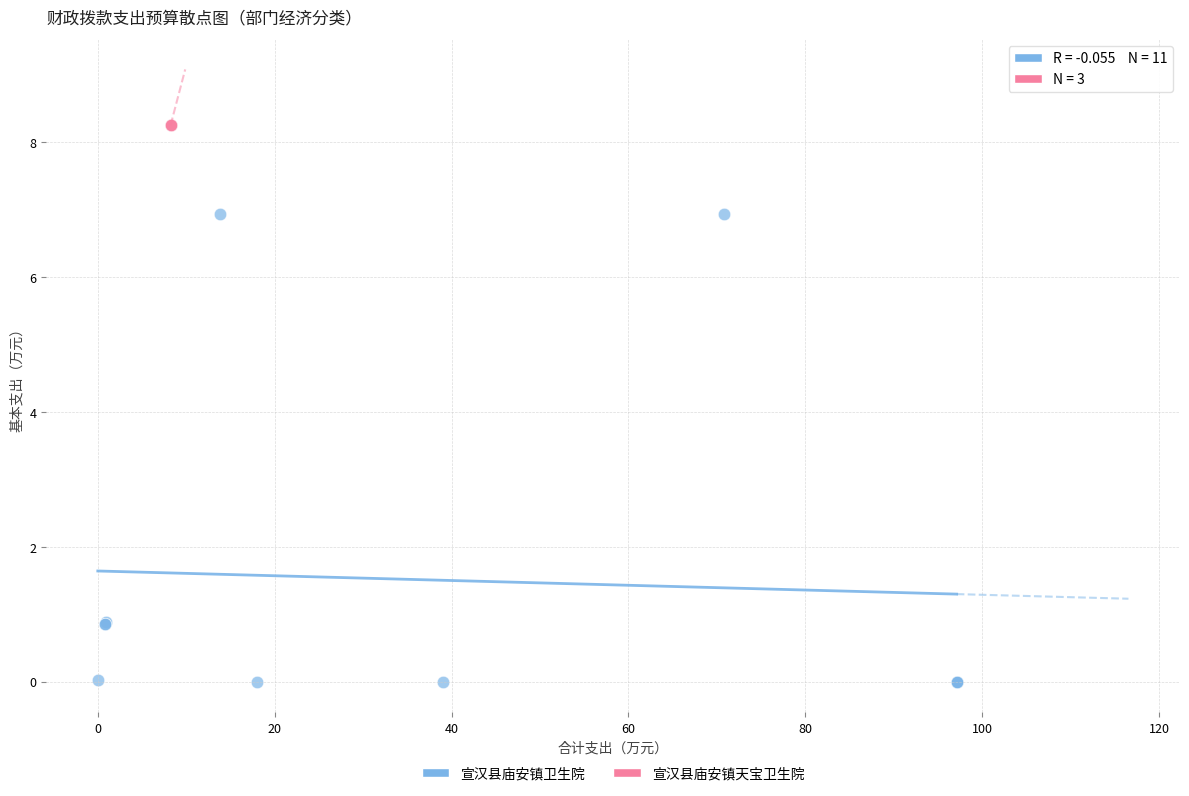

Which series reaches the minimum Y coordinate?

宣汉县庙安镇卫生院